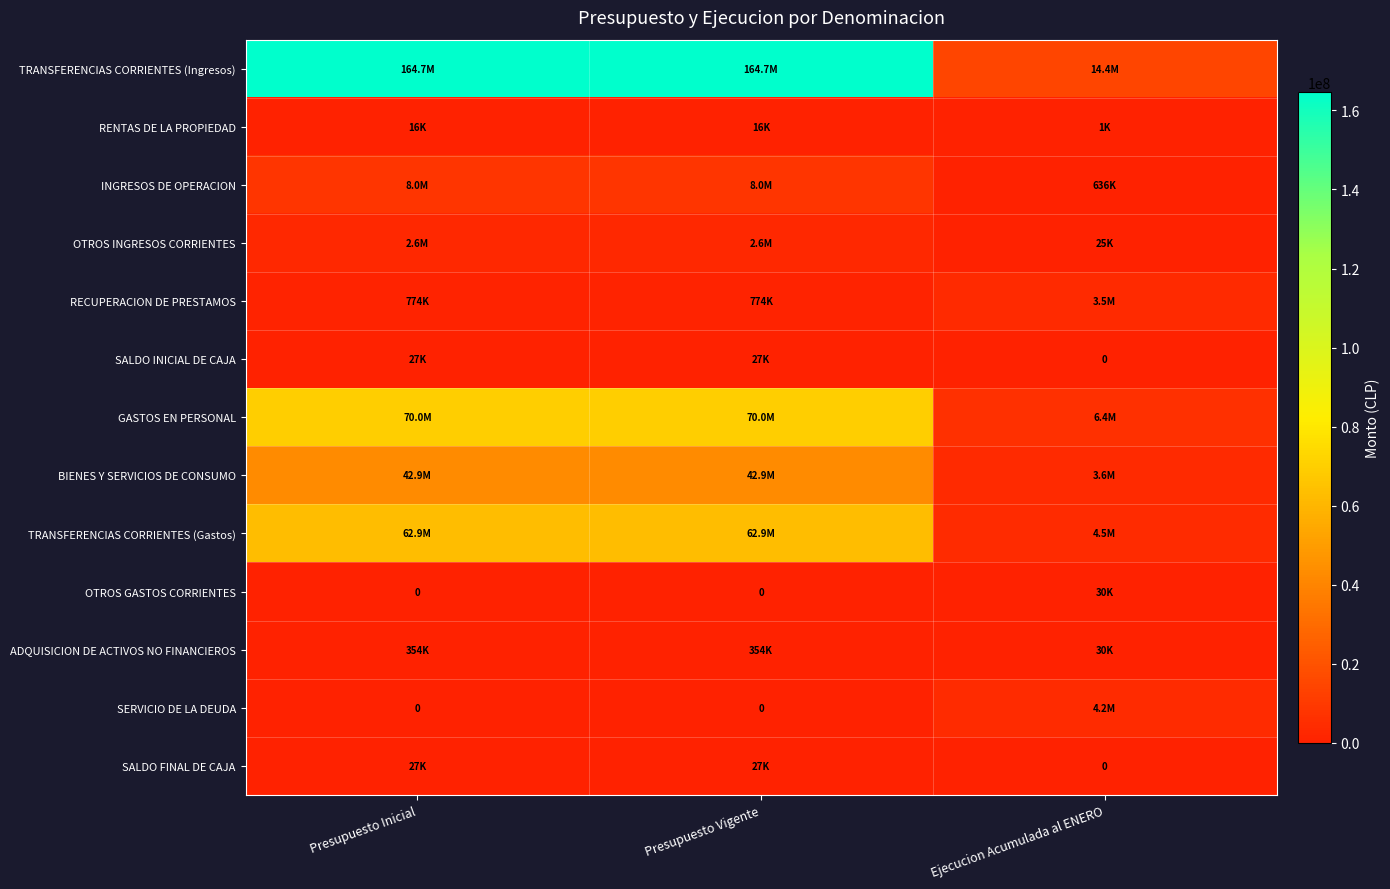

What is the difference between the TRANSFERENCIAS CORRIENTES (Gastos) values at Presupuesto Inicial and Ejecucion Acumulada al ENERO?

58362688